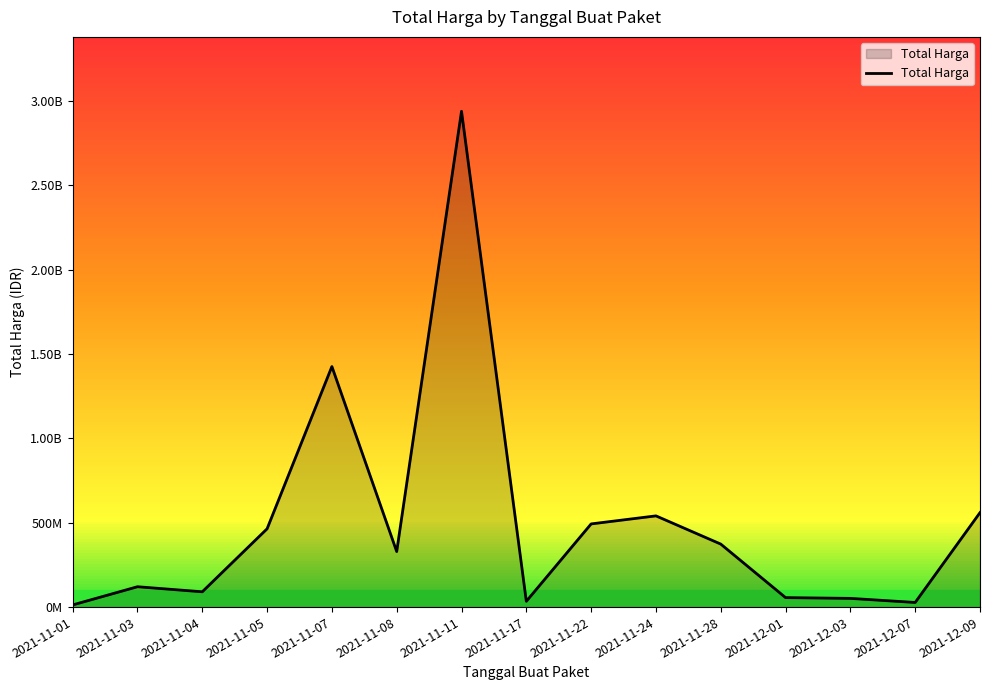

What is the smallest value displayed?

12787500